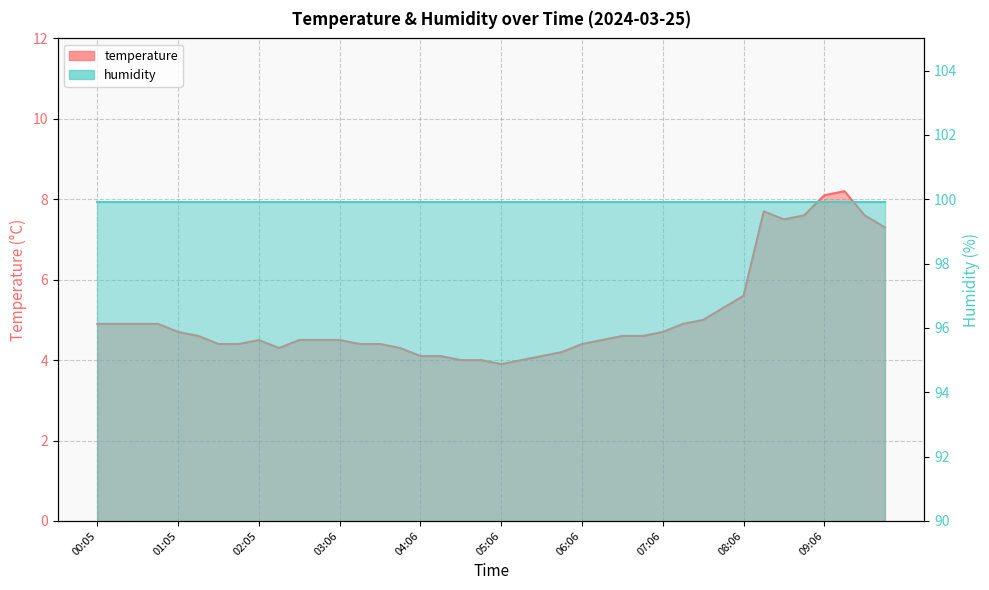

How many data points are less than 4?

1